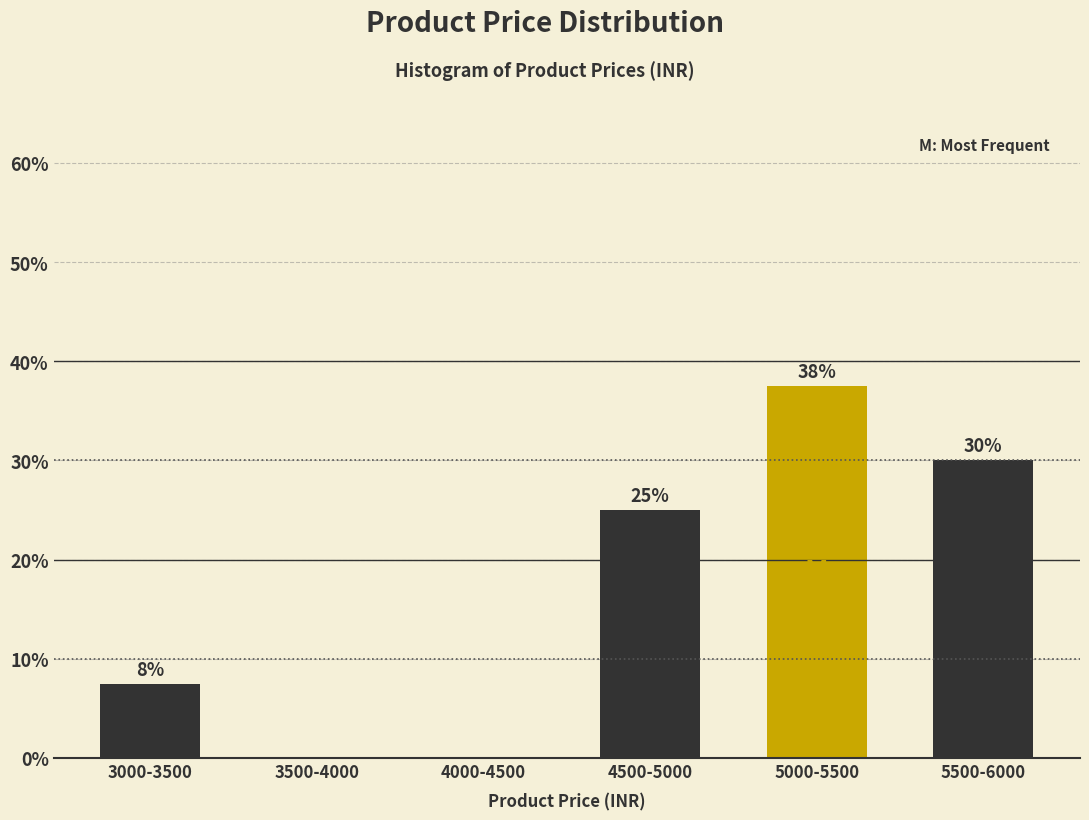

What is the change in value from 4500-5000 to 5500-6000?

+5.0